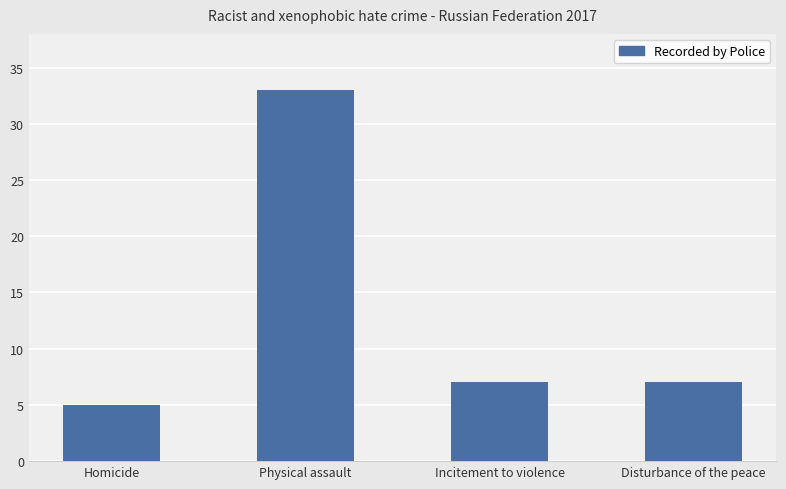

What is the label of the 1st bar from the right?

Disturbance of the peace